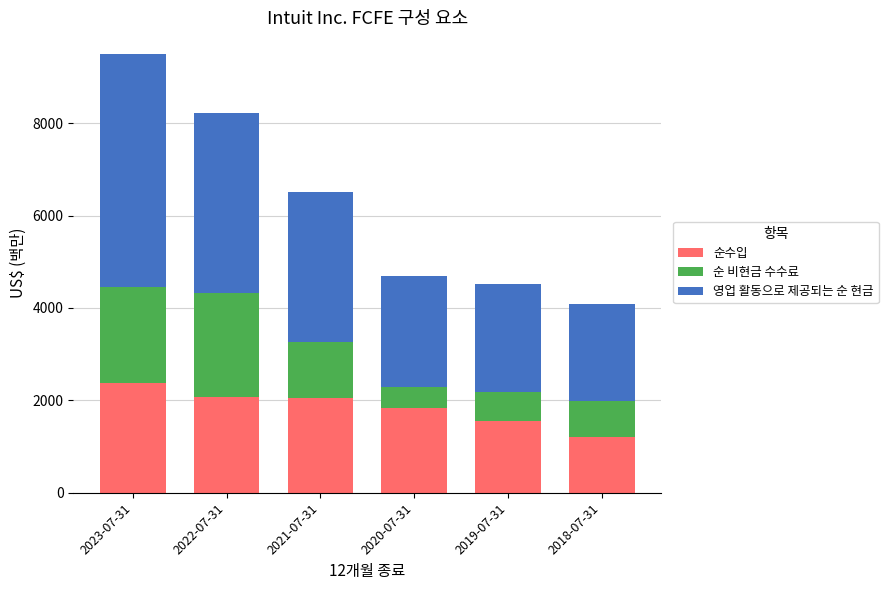

What is the sum of all 순수입 values?

11106